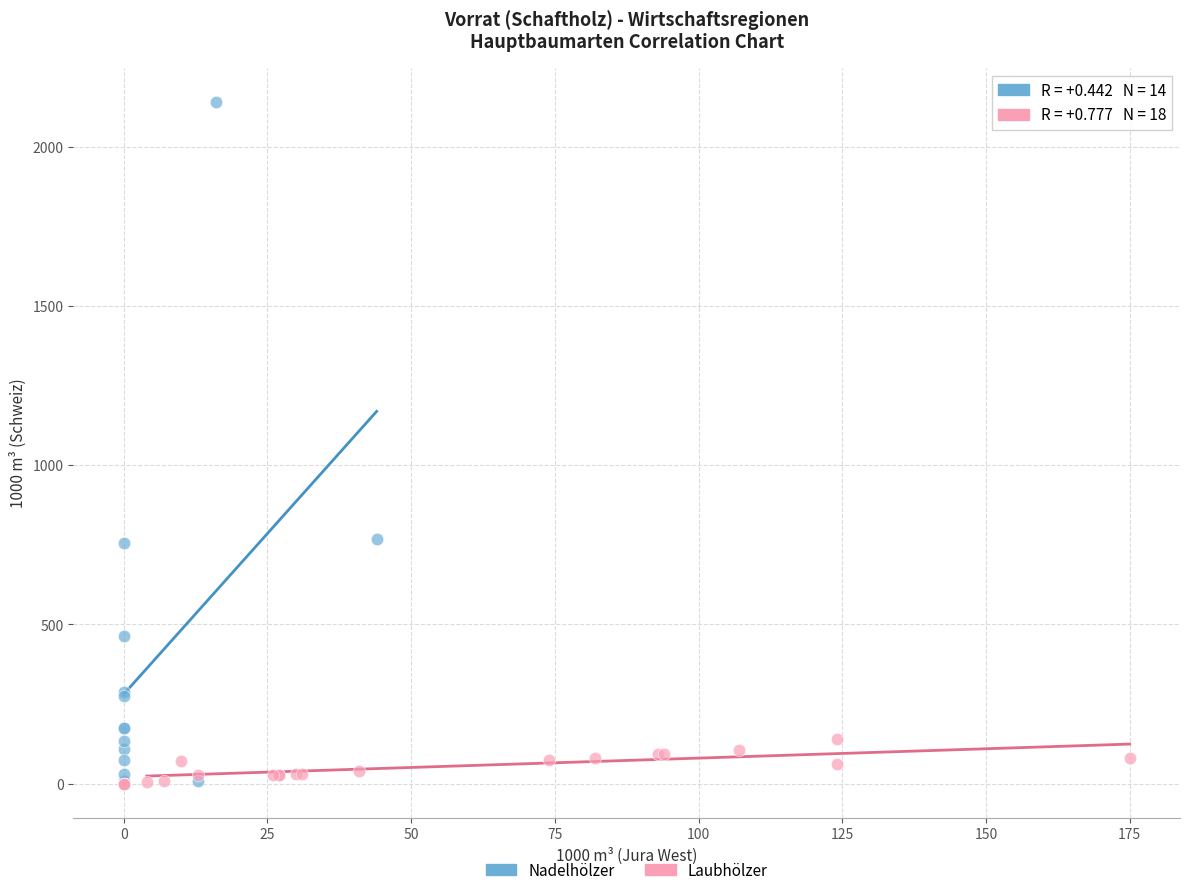

Which series has the largest Y range (max minus min)?

Nadelhölzer